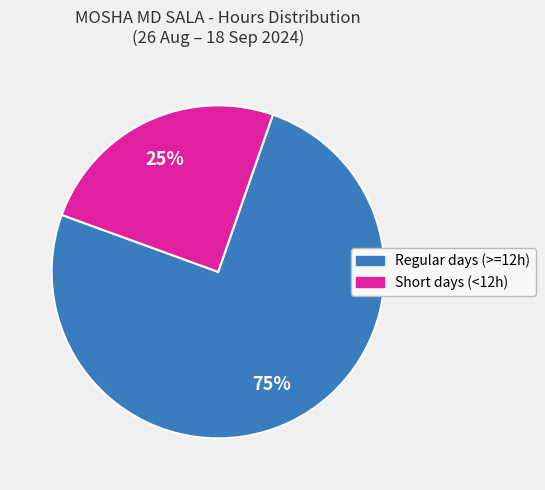

Which has a higher value, Regular days (>=12h) or Short days (<12h)?

Regular days (>=12h)